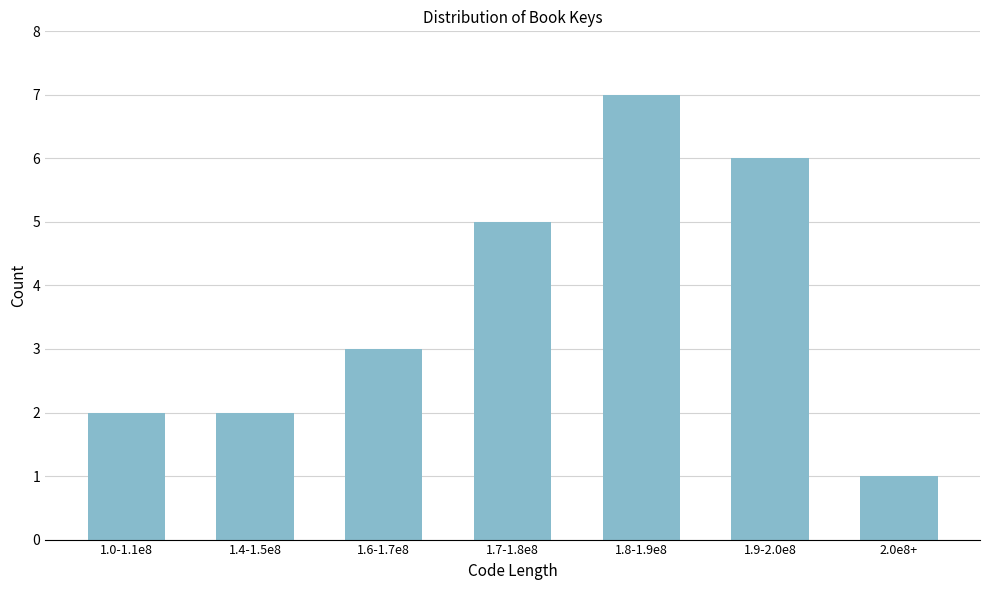

Reading right to left, transcribe all the data shown in this chart.

1	6	7	5	3	2	2